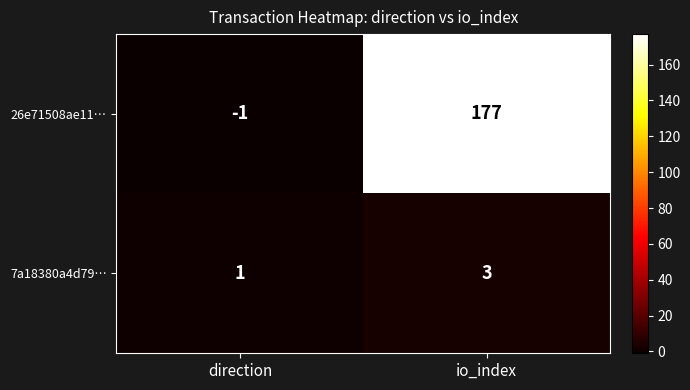

What is the difference between the 26e71508ae11… values at direction and io_index?

178